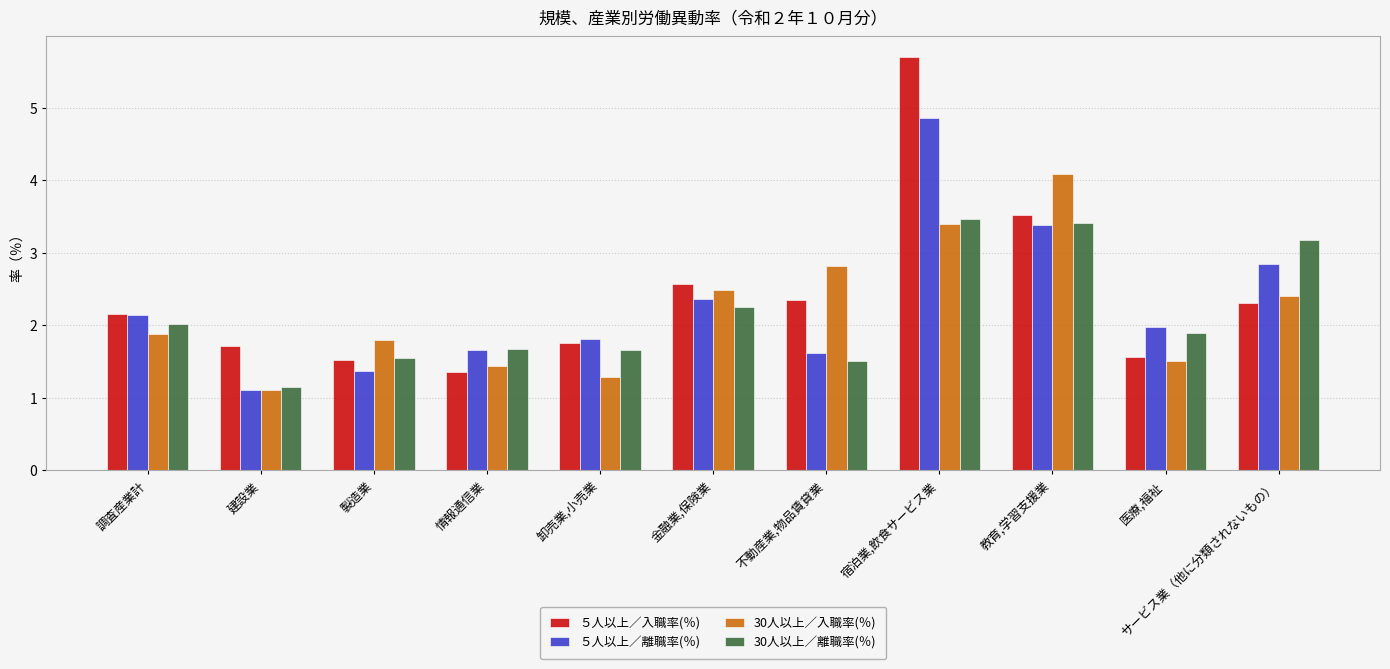

Which series has the largest range (max minus min)?

５人以上／入職率(％)